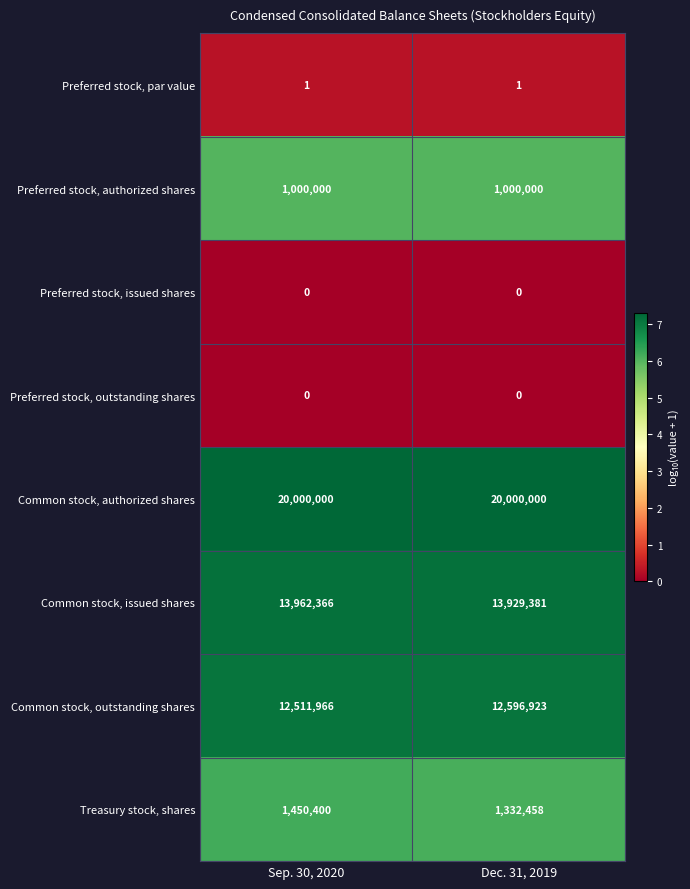

Which series changed the most between Sep. 30, 2020 and Dec. 31, 2019?

Treasury stock, shares